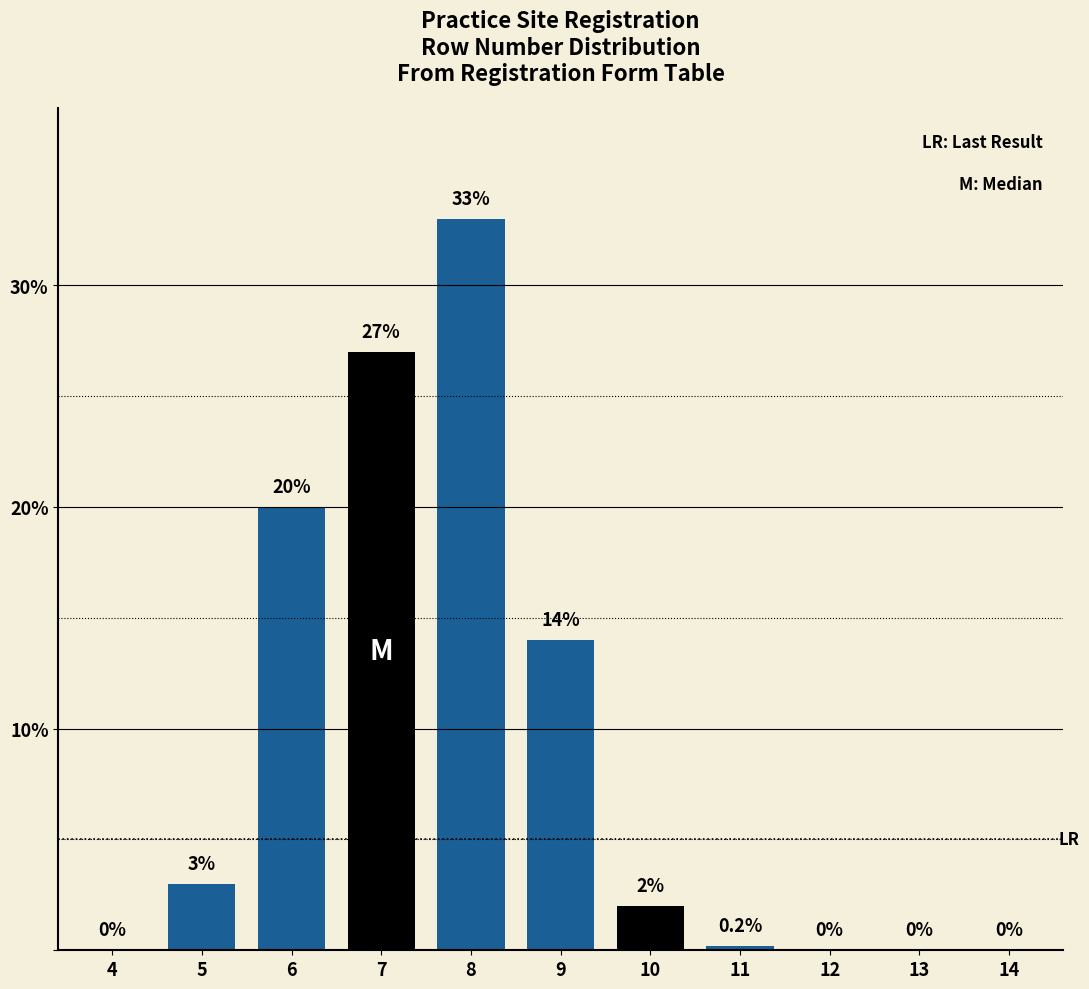

Reading left to right, list all the values displayed in this chart.

4=0.0	5=3.0	6=20.0	7=27.0	8=33.0	9=14.0	10=2.0	11=0.2	12=0.0	13=0.0	14=0.0